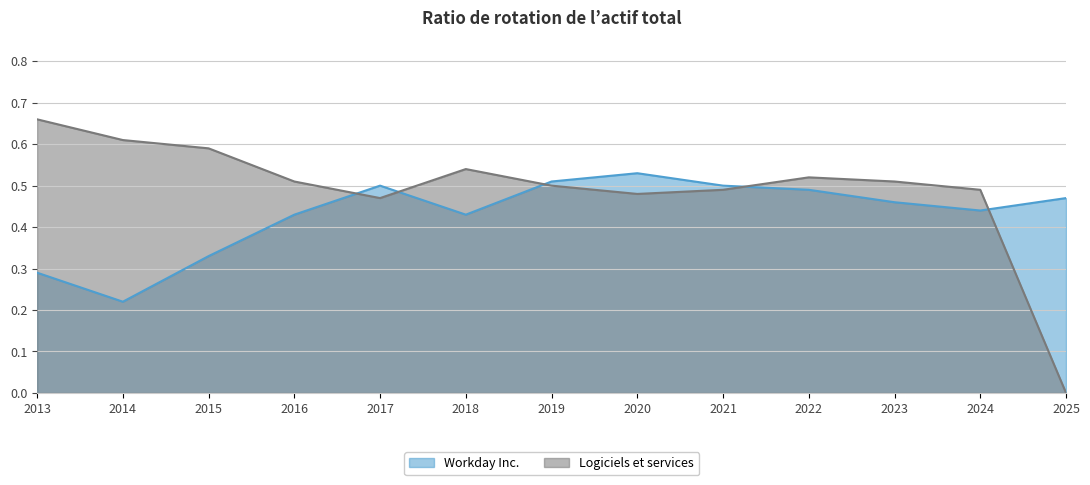

What is the average value of the Workday Inc. series?

0.4